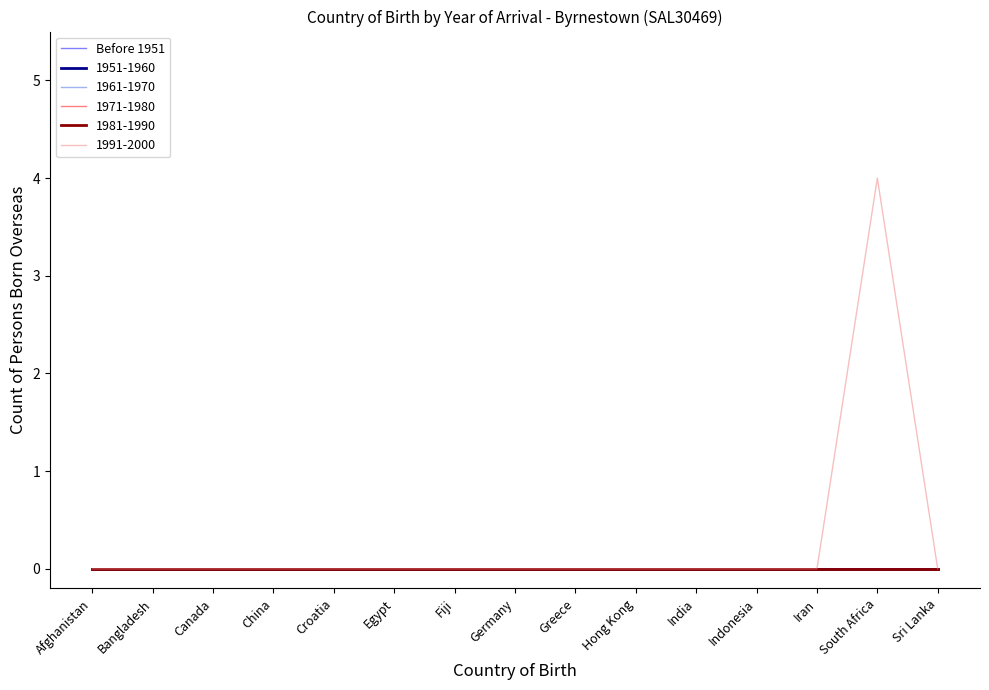

Is this an area chart (filled region under the line)?

No